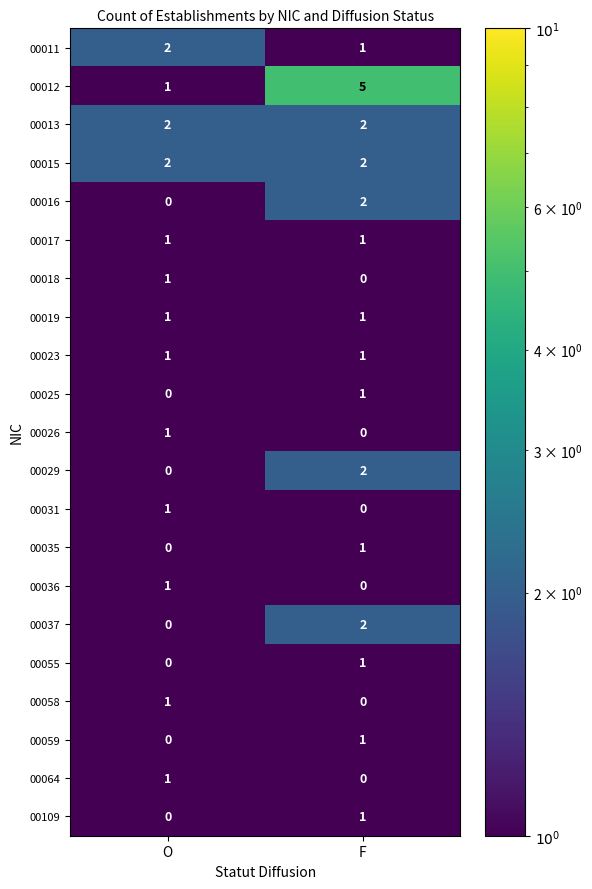

How many values in 00064 are above zero?

1